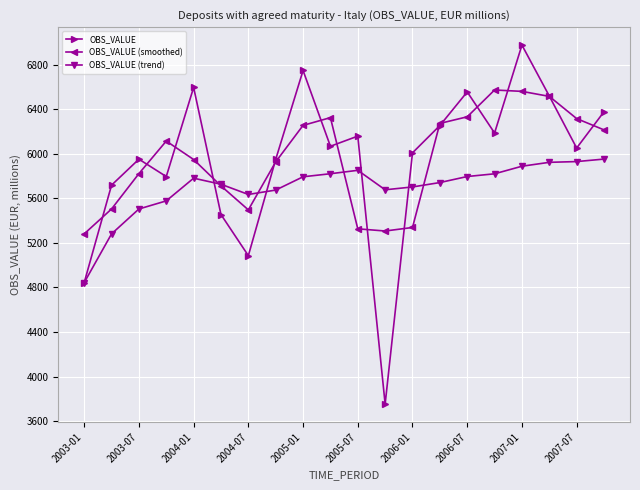

List the series in order of their peak value, lowest first.

OBS_VALUE (trend), OBS_VALUE (smoothed), OBS_VALUE